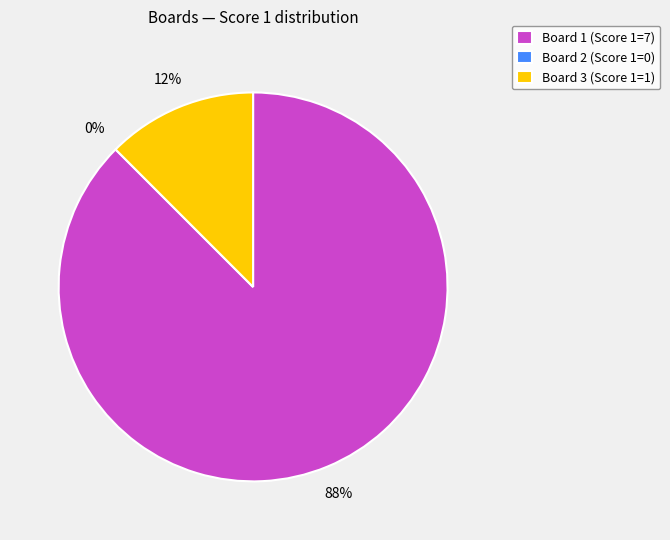

What is the change in value from Board 1 to Board 3?

-6